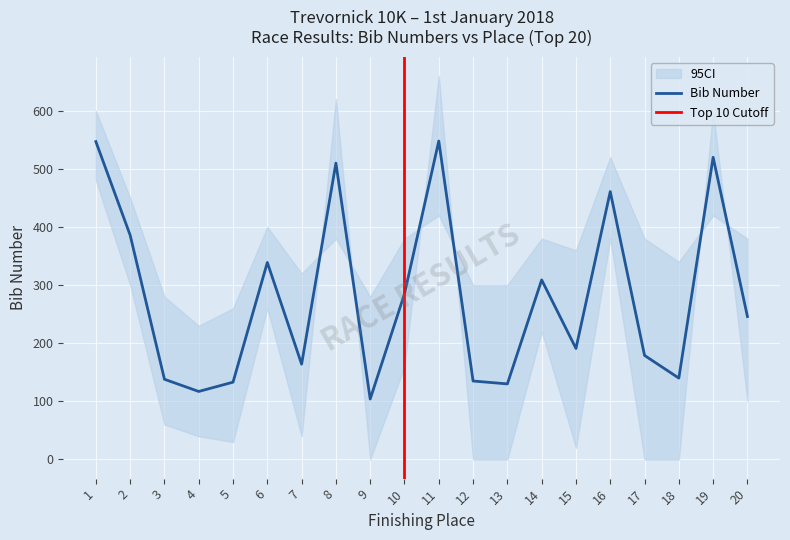

At which label does the data first exceed 246?

1